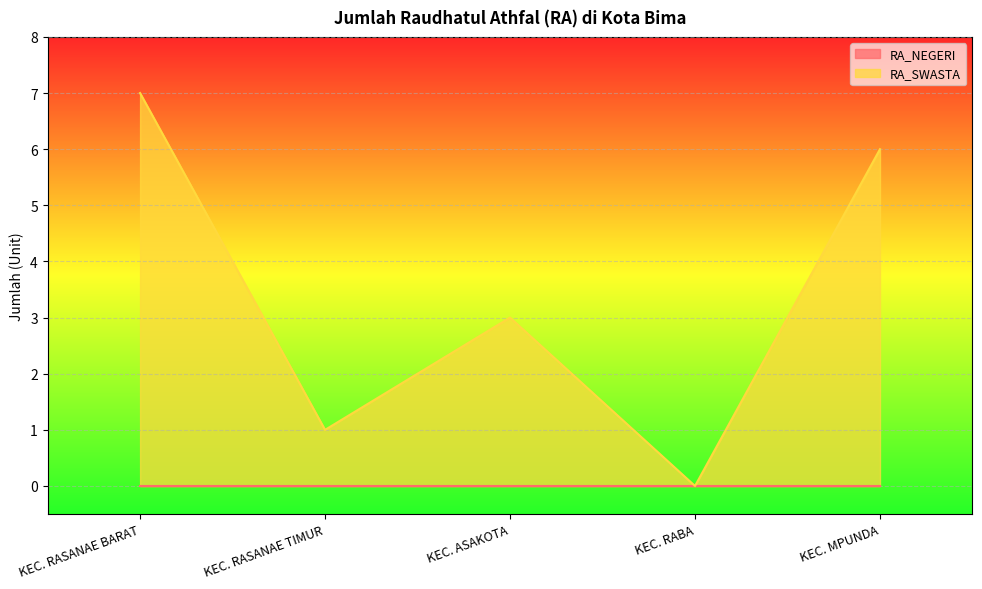

At which label is the value closest to 3?

KEC. ASAKOTA